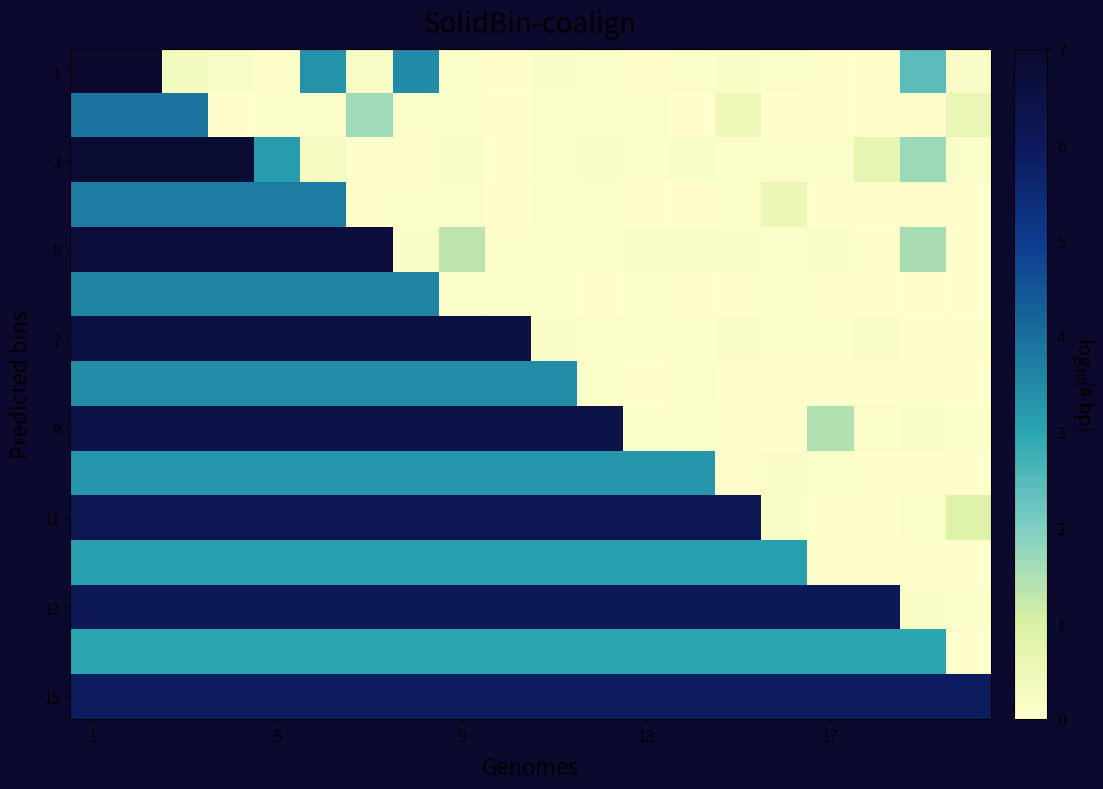

Count the number of data series in this chart.

15